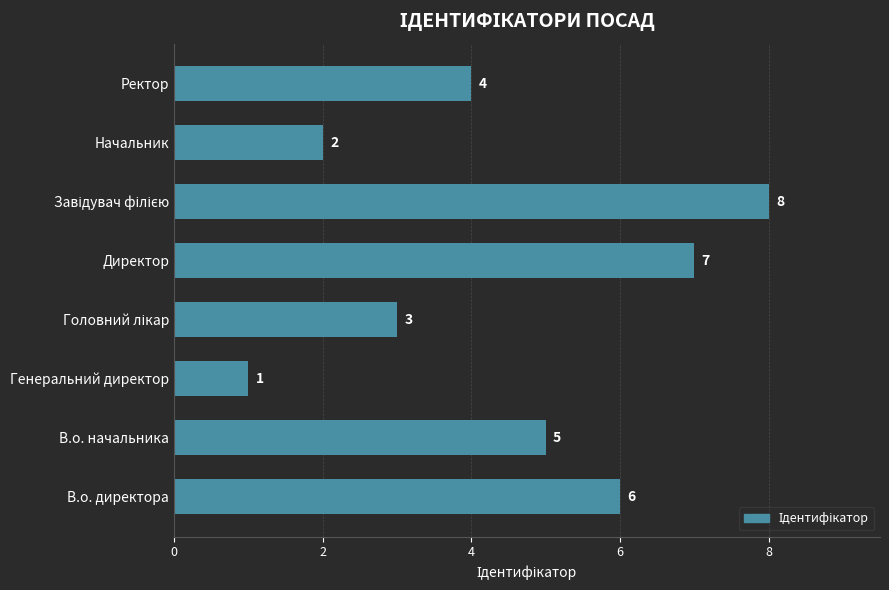

What is the difference between the maximum and minimum values?

7